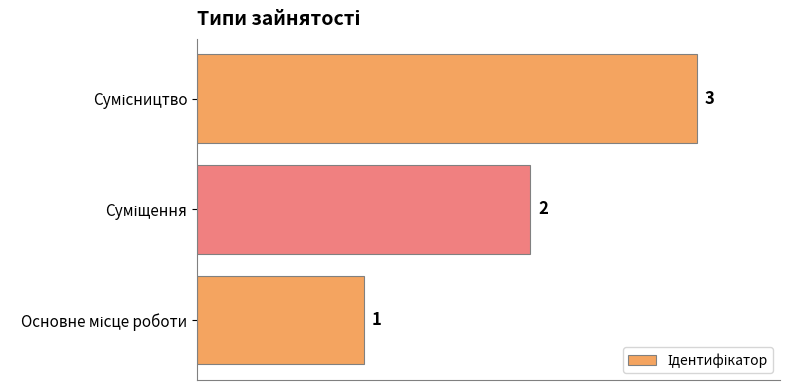

How many values are between 1 and 3?

3